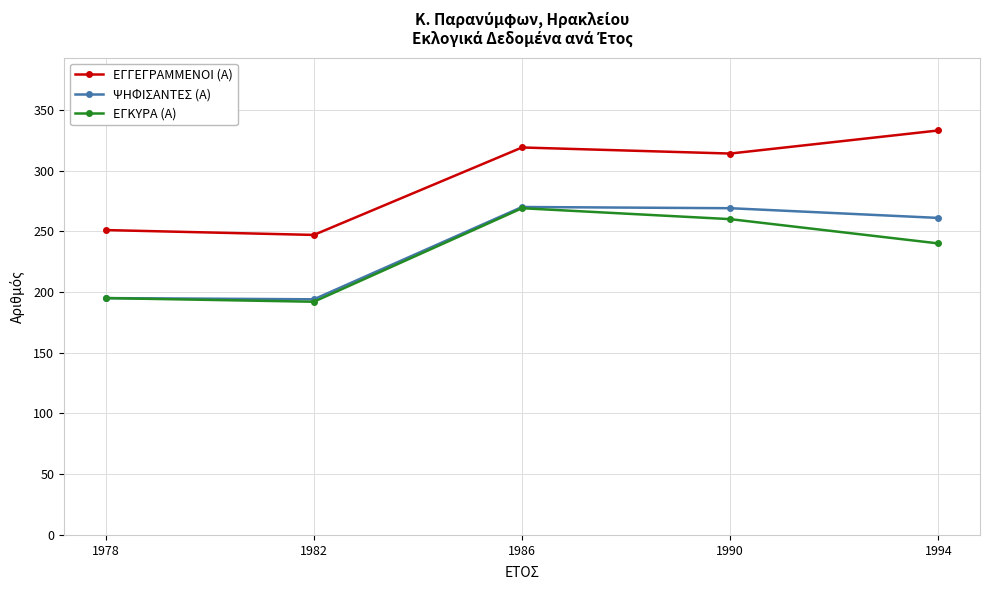

What value does the ΨΗΦΙΣΑΝΤΕΣ (Α) series have at 1994?

261